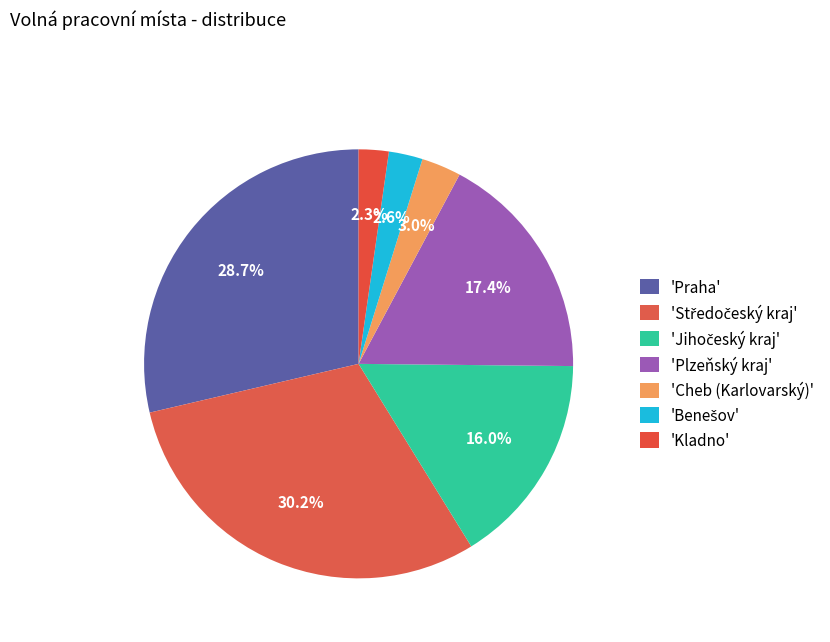

Count the number of slices in the pie.

7